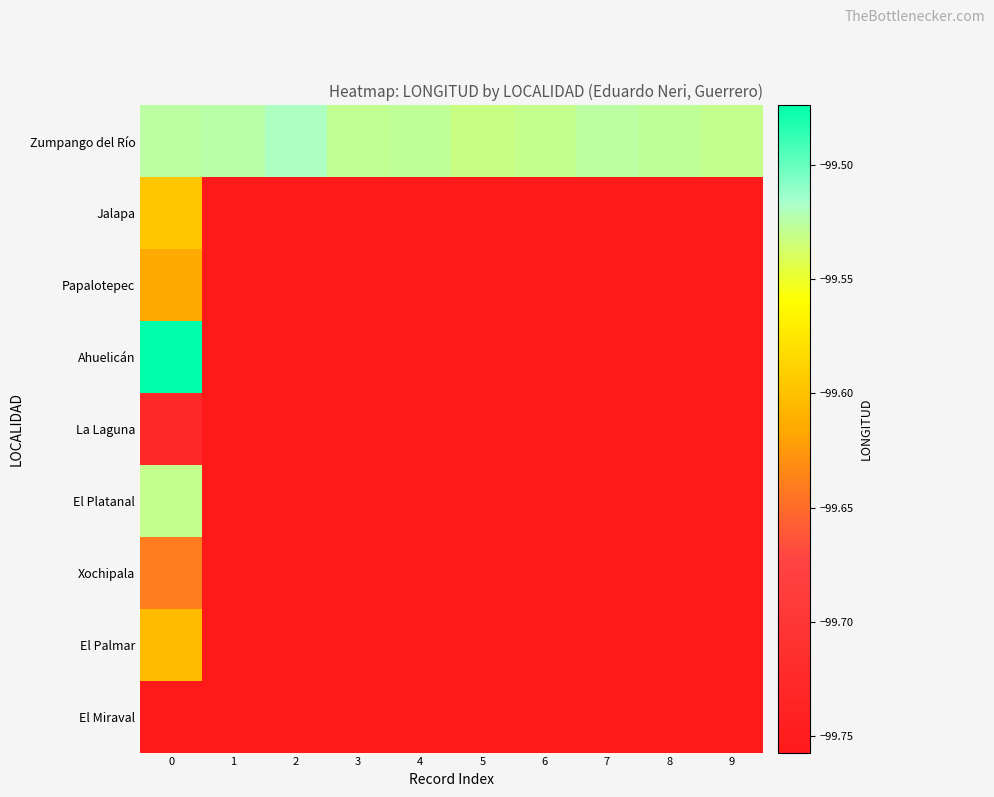

What is the difference between the highest and lowest values at 0?

0.3